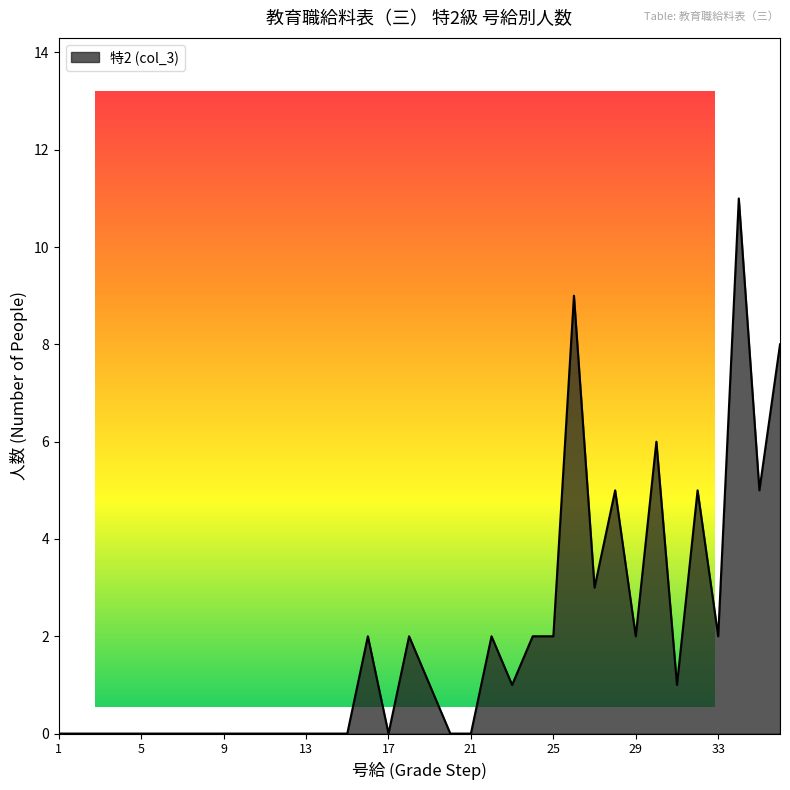

Is it true that the value at 7 is -4?

False